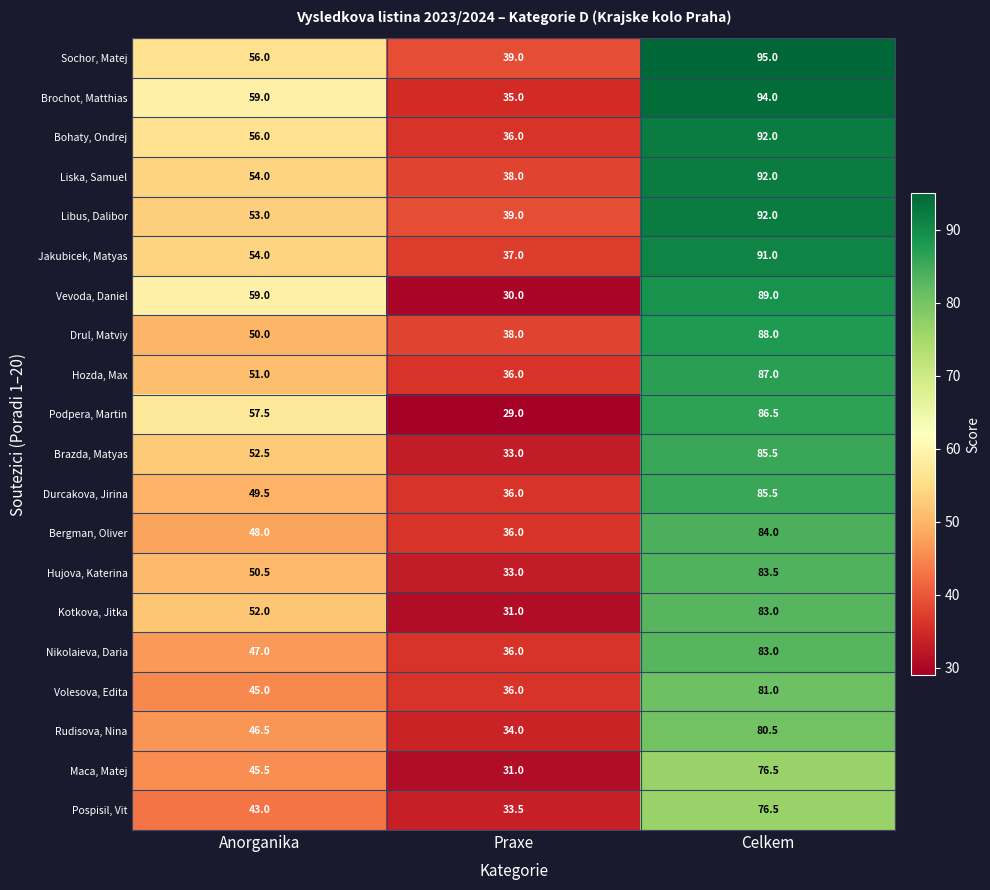

Read the Liska, Samuel value at Anorganika.

54.0